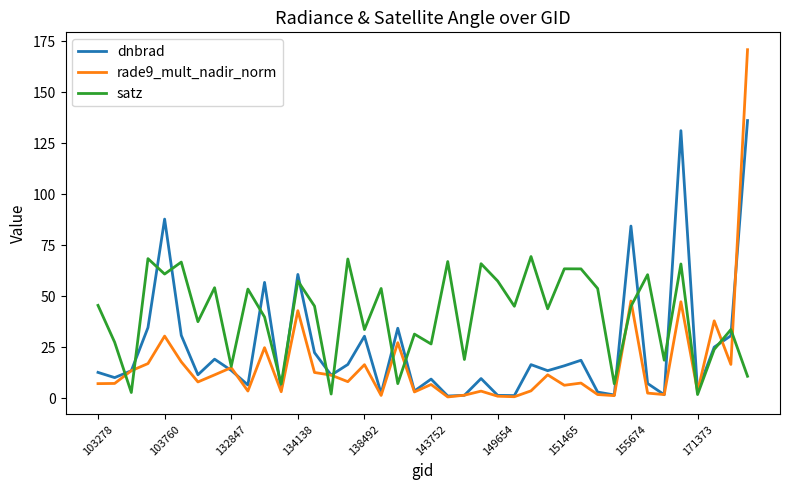

What is the smallest value displayed?

0.6